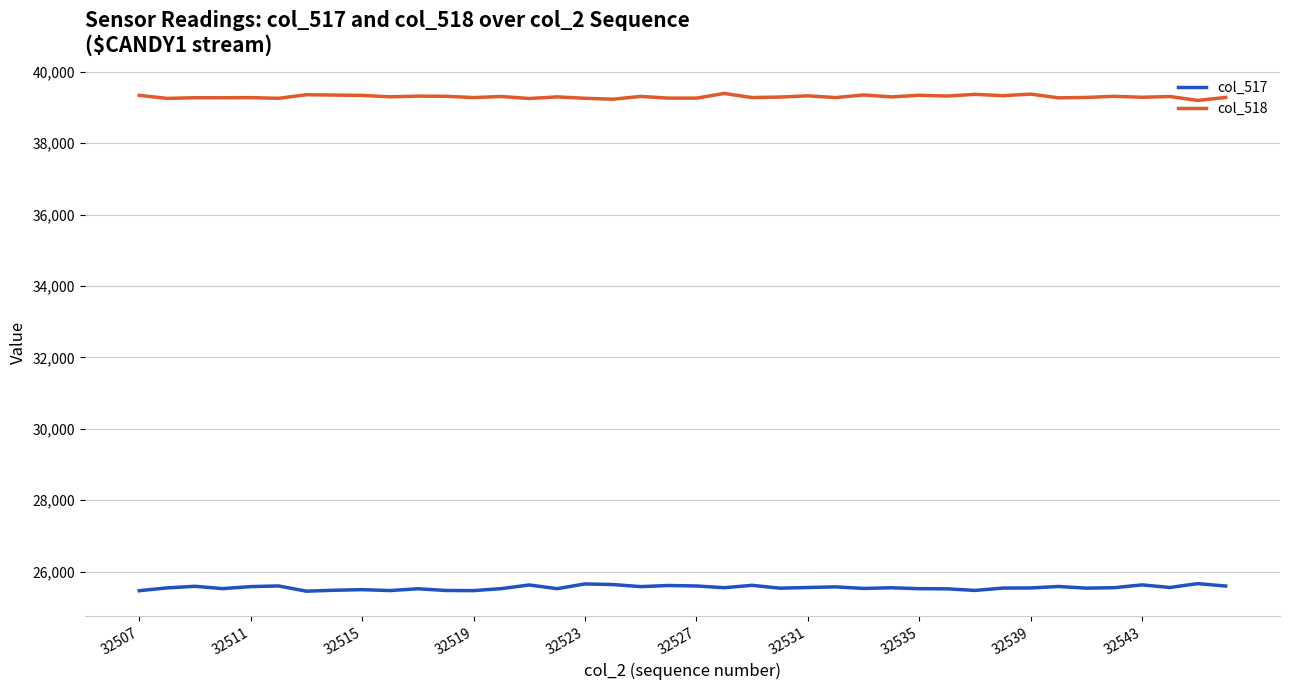

True or false: col_518 and col_517 cross at least once.

False